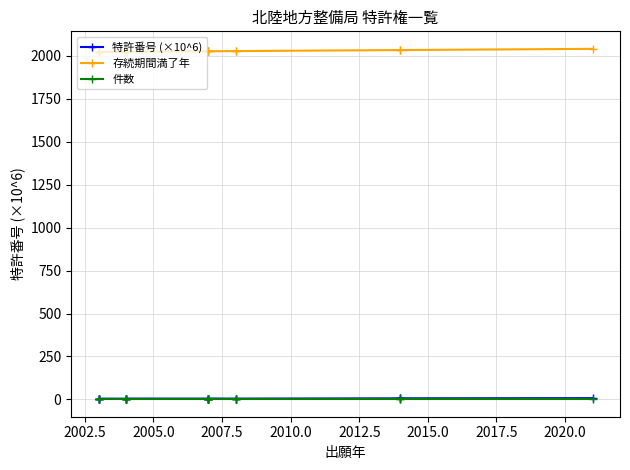

True or false: 件数 has more than 0 points higher than both neighbors.

False